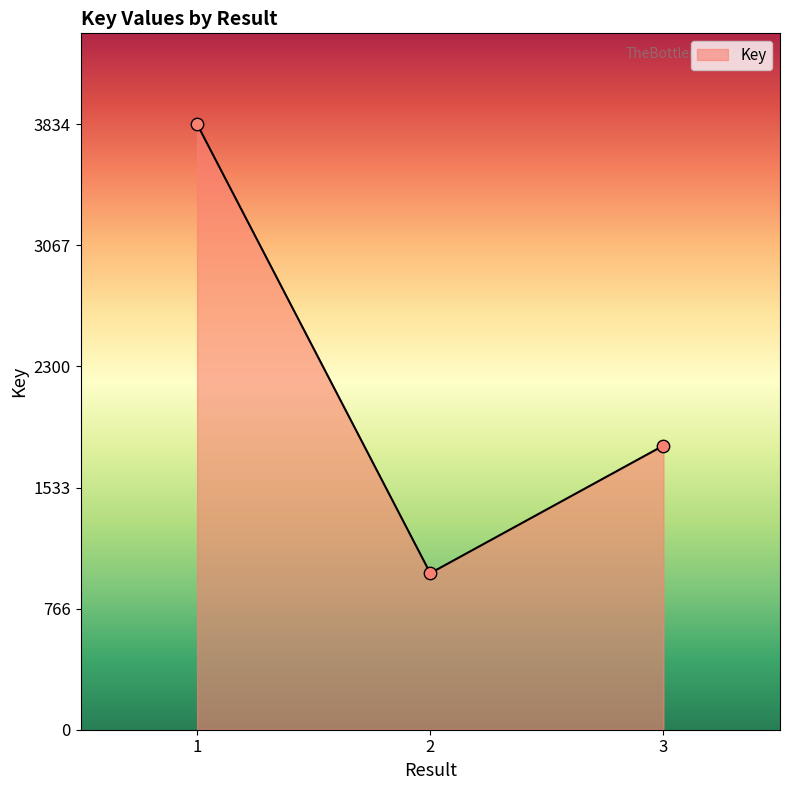

What is the ratio of the value at 2 to the value at 3?

0.6